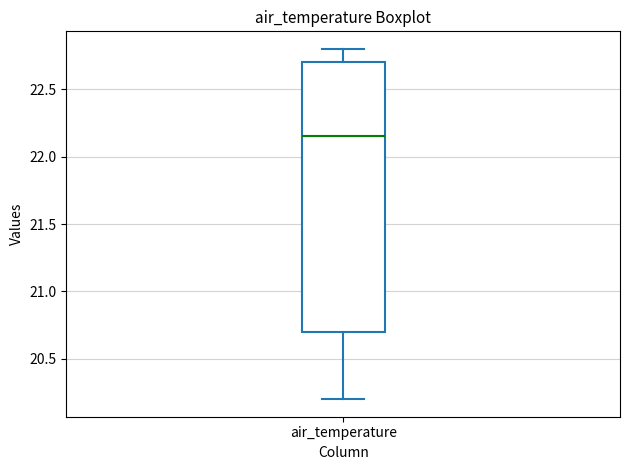

Where is the upper edge of the box for air_temperature on the y-axis? The values are not printed on the chart, so give them approximately, as read against the axis.

22.70